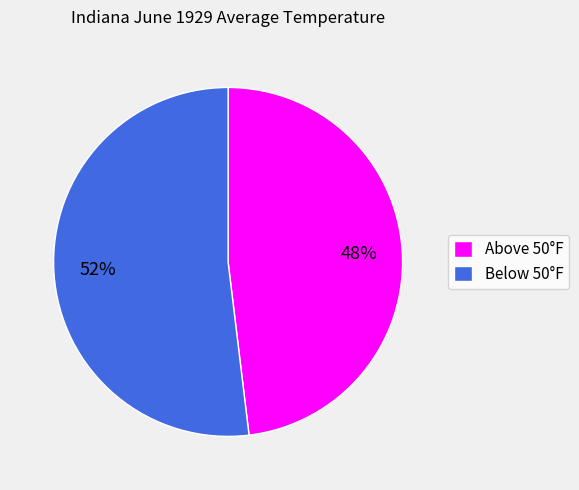

How many segments does this pie chart have?

2